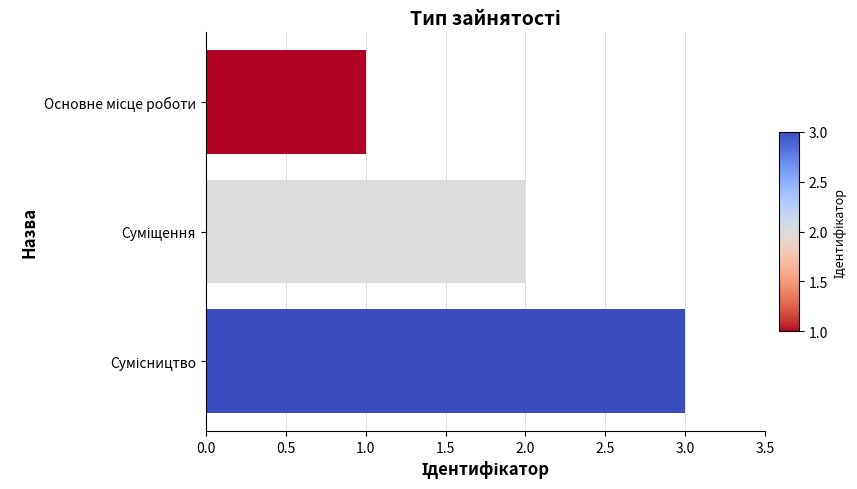

What is the greatest value displayed?

3